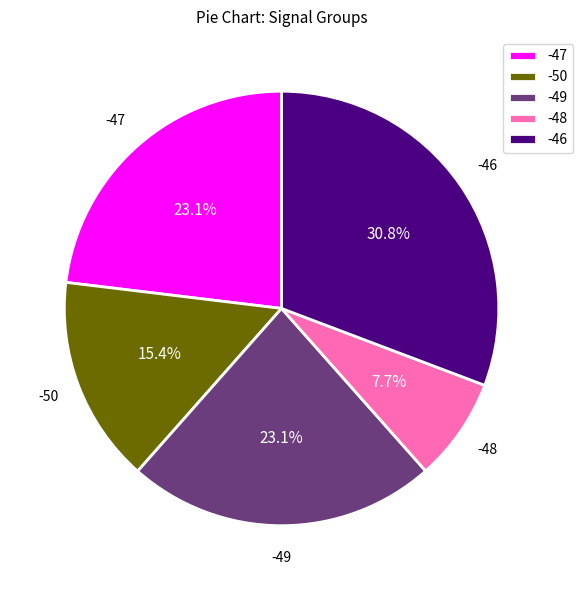

To the nearest percent, what portion does -47 represent?

23%